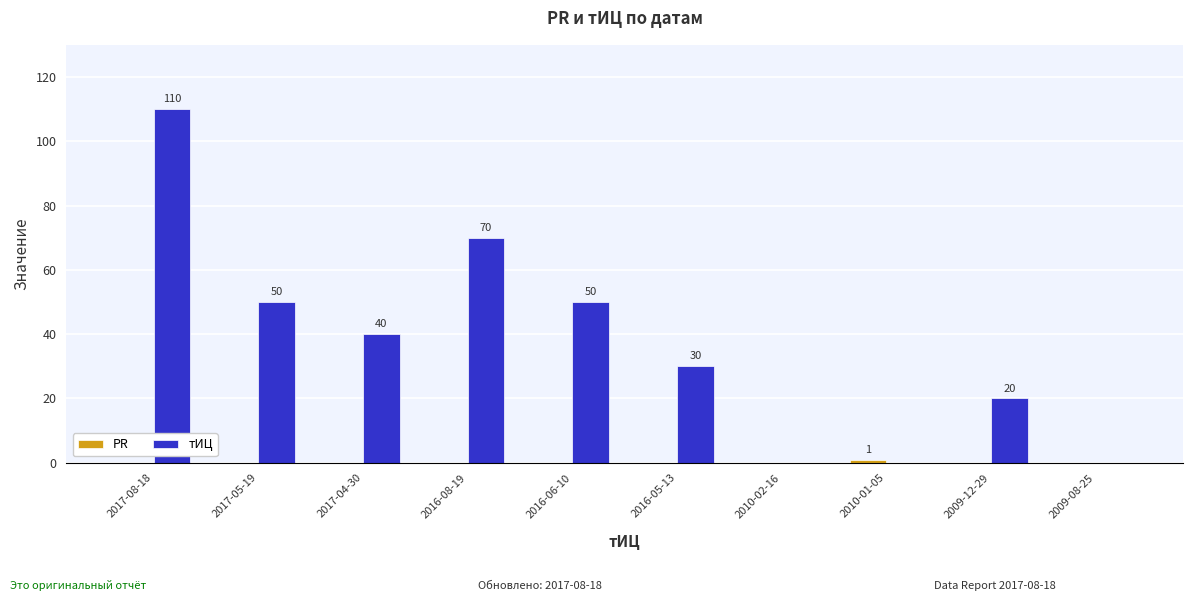

Between 2017-08-18 and 2017-05-19, which series saw the biggest shift?

тИЦ